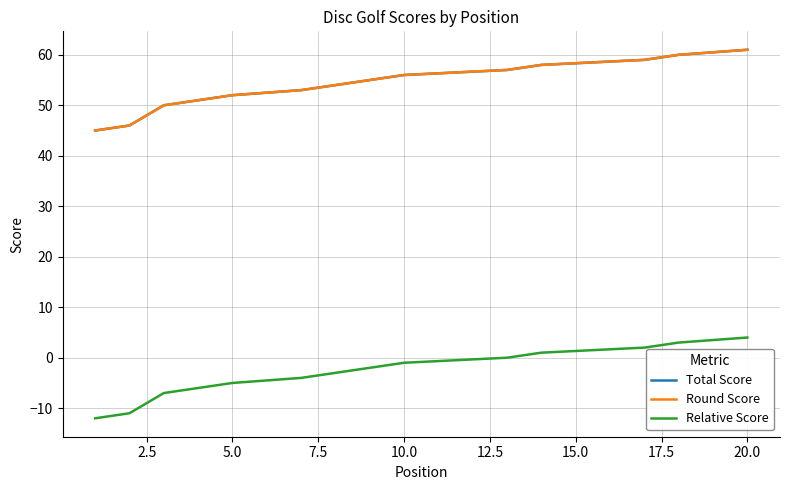

What is the difference between the maximum and minimum values in the Round Score series?

16